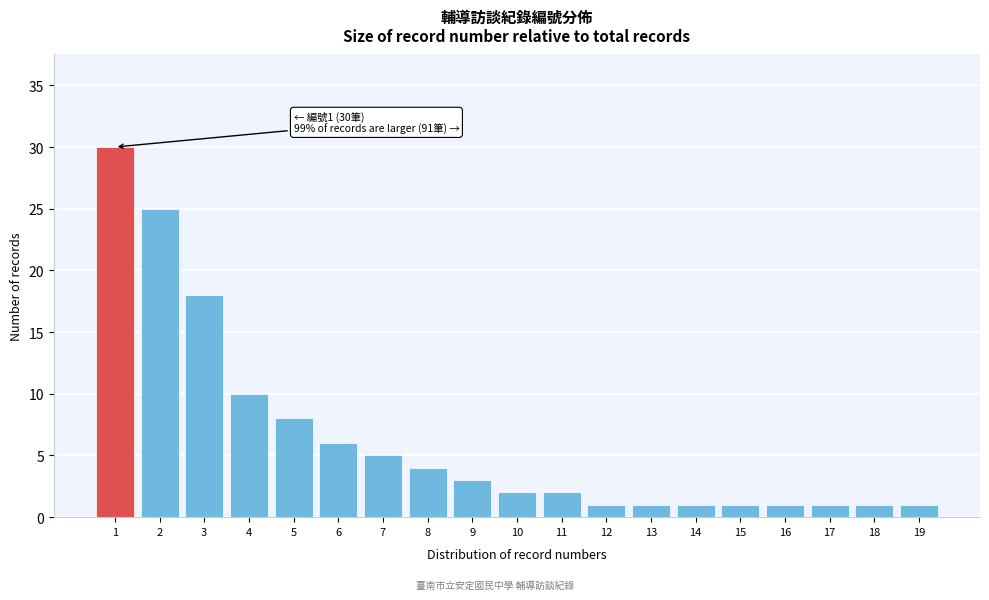

Reading right to left, list all the values displayed in this chart.

19=1	18=1	17=1	16=1	15=1	14=1	13=1	12=1	11=2	10=2	9=3	8=4	7=5	6=6	5=8	4=10	3=18	2=25	1=30